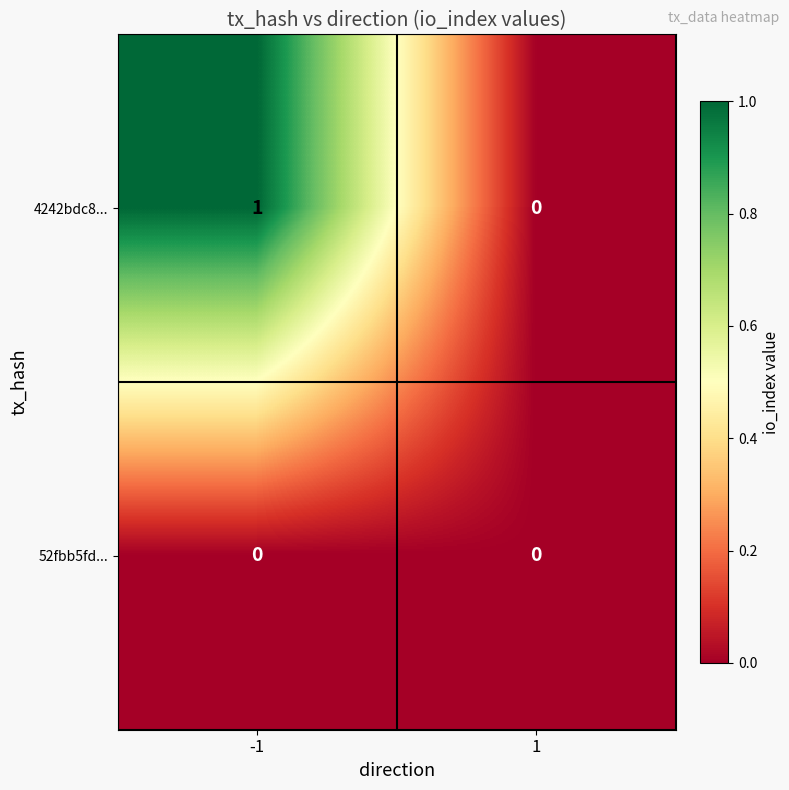

What is the greatest value displayed?

1